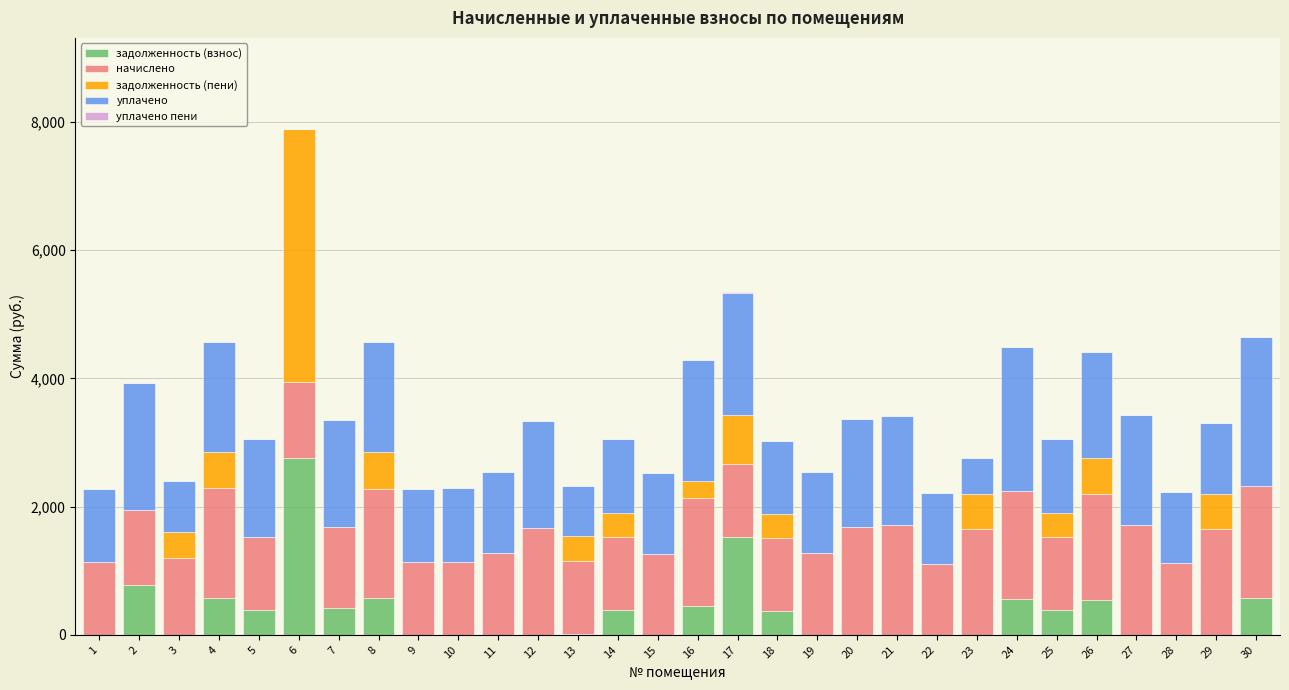

Does the chart contain stacked bars?

Yes